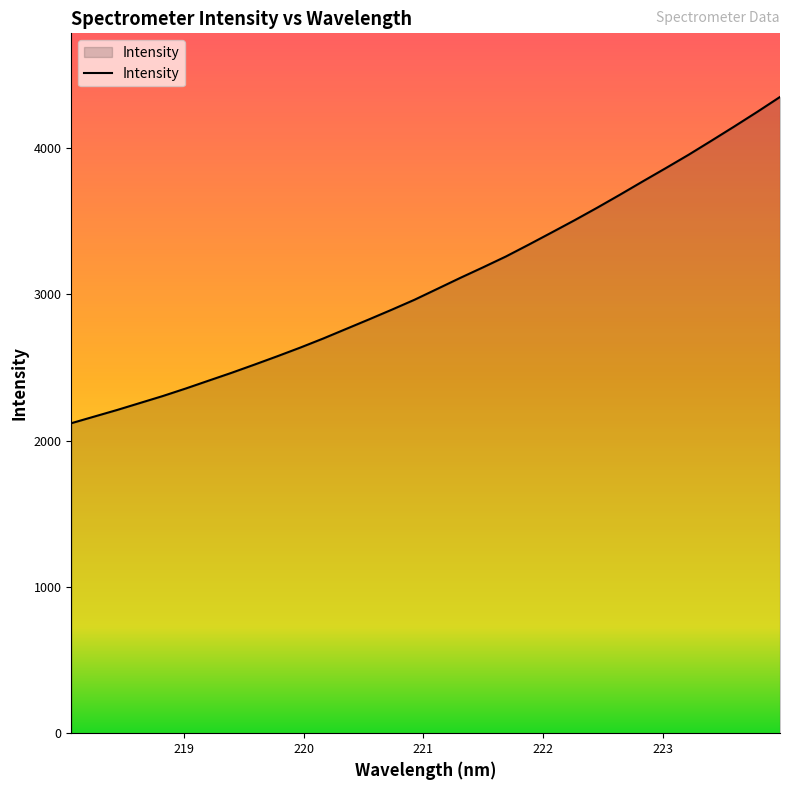

Reading left to right, transcribe all the data shown in this chart.

2119.6	2164.8	2210.0	2257.8	2305.5	2356.8	2410.6	2464.0	2520.0	2577.3	2636.2	2698.1	2763.4	2828.7	2895.2	2963.6	3038.2	3113.0	3185.4	3259.6	3340.7	3423.4	3507.1	3593.5	3682.7	3773.9	3863.9	3955.5	4051.5	4148.8	4248.2	4350.4